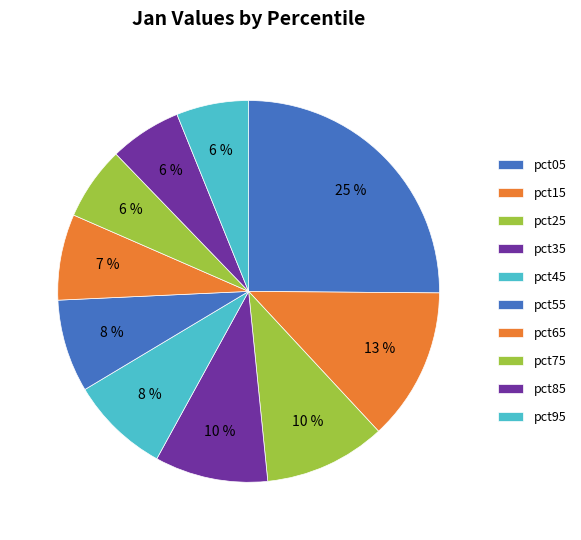

How many segments does this pie chart have?

10